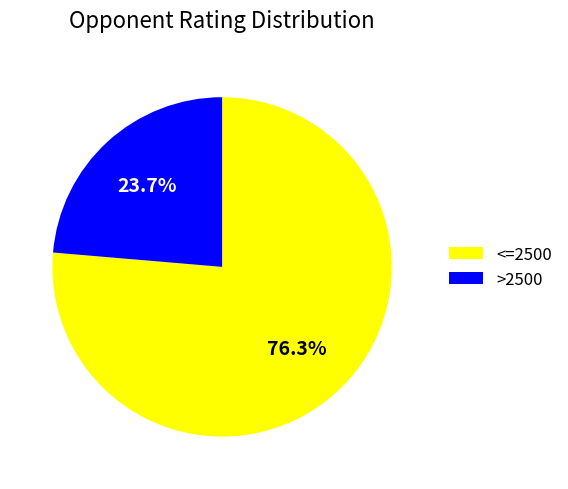

How many segments does this pie chart have?

2